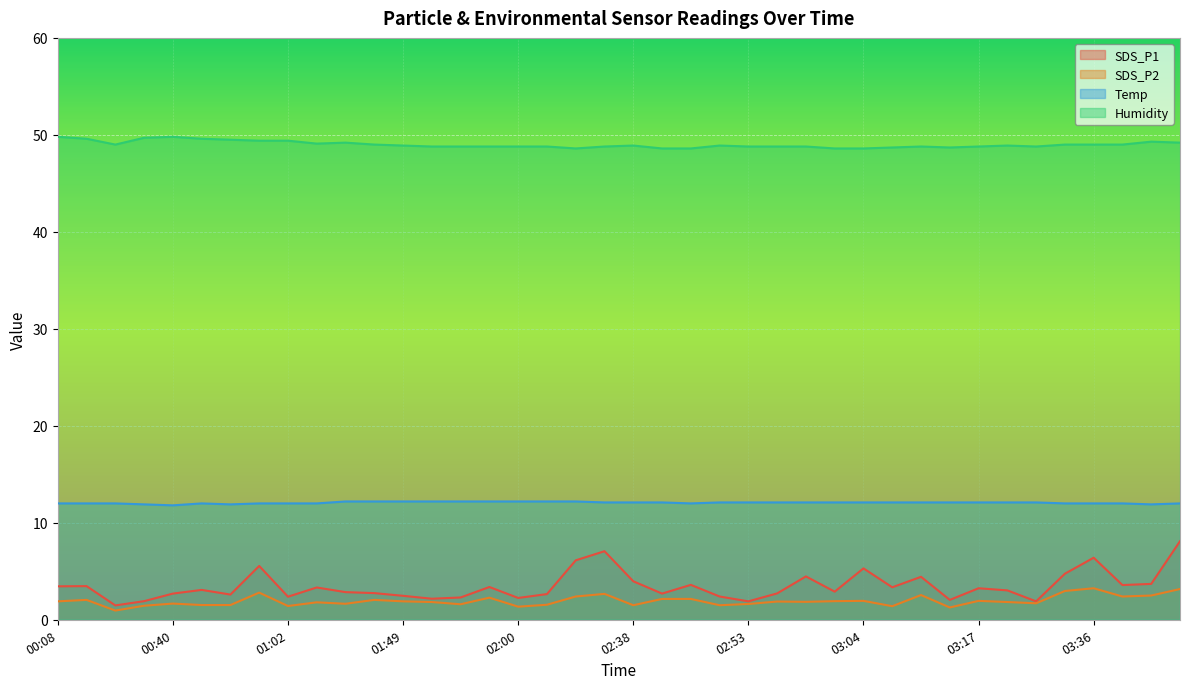

What is the value of the Temp point at the 38th from the left?

12.0